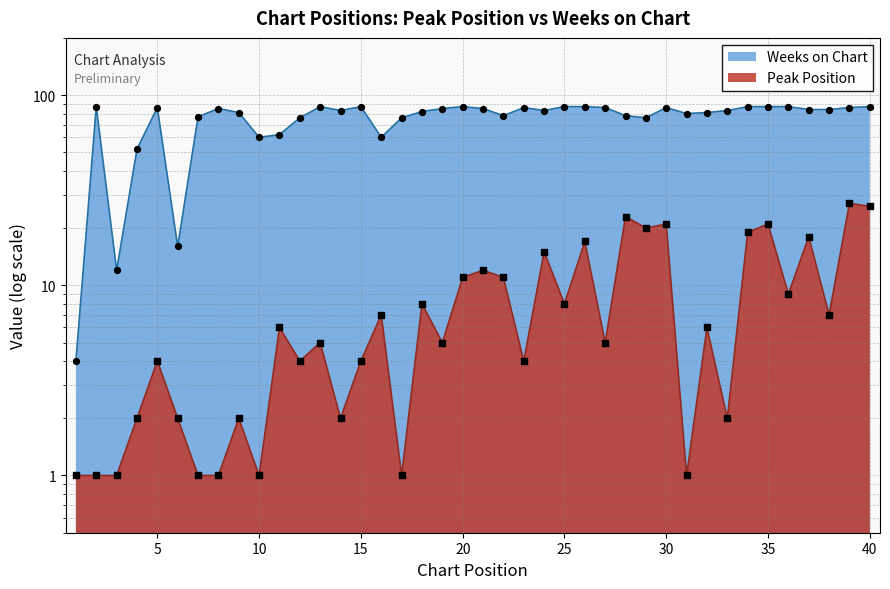

At how many categories does at least one series exceed 35?

37